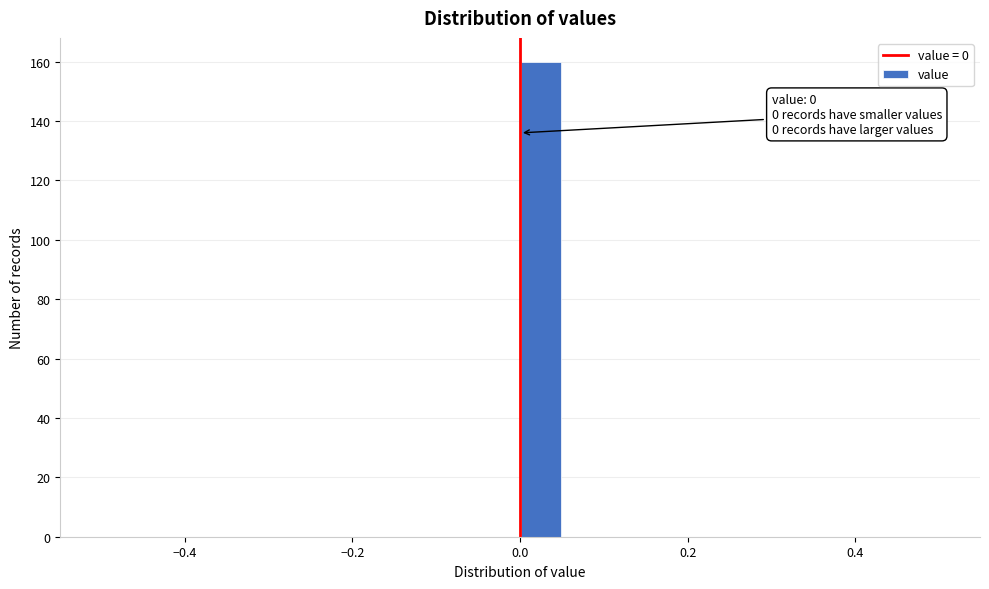

Around what value on the x-axis is the tallest bar? Give the approximate position of its centre, as read against the axis.

0.02